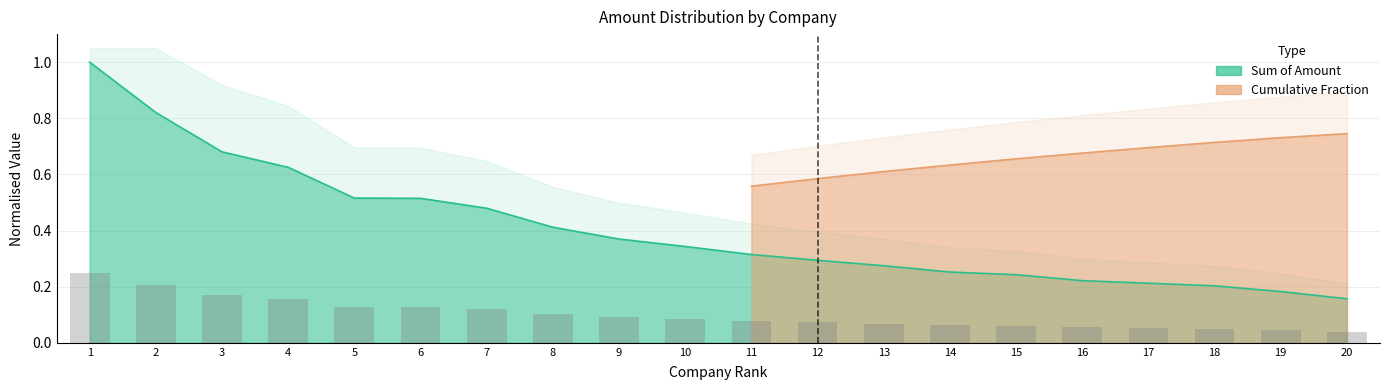

How many groups of bars are there?

20